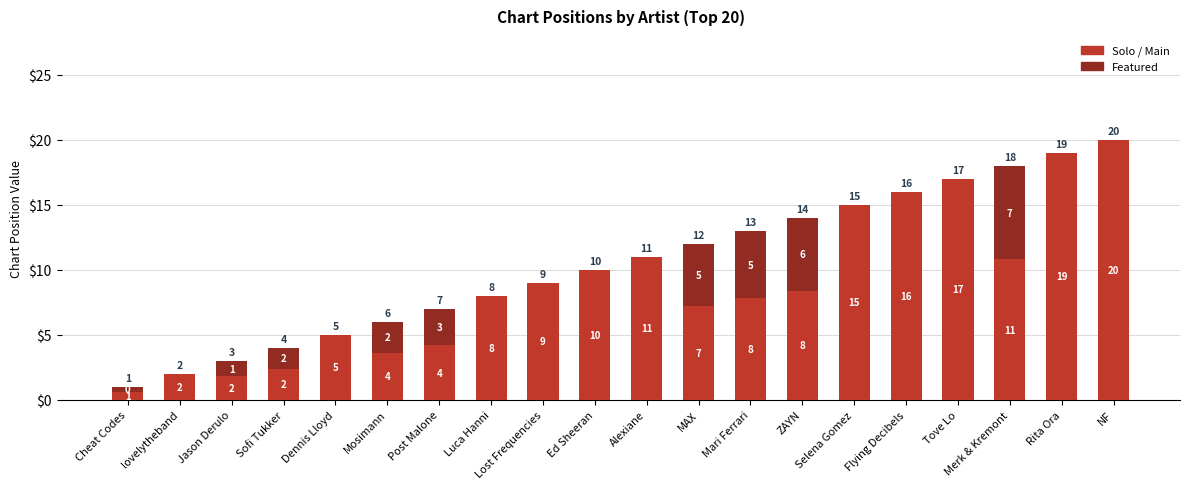

The value of Solo / Main at MAX is 7.2. True or false?

True